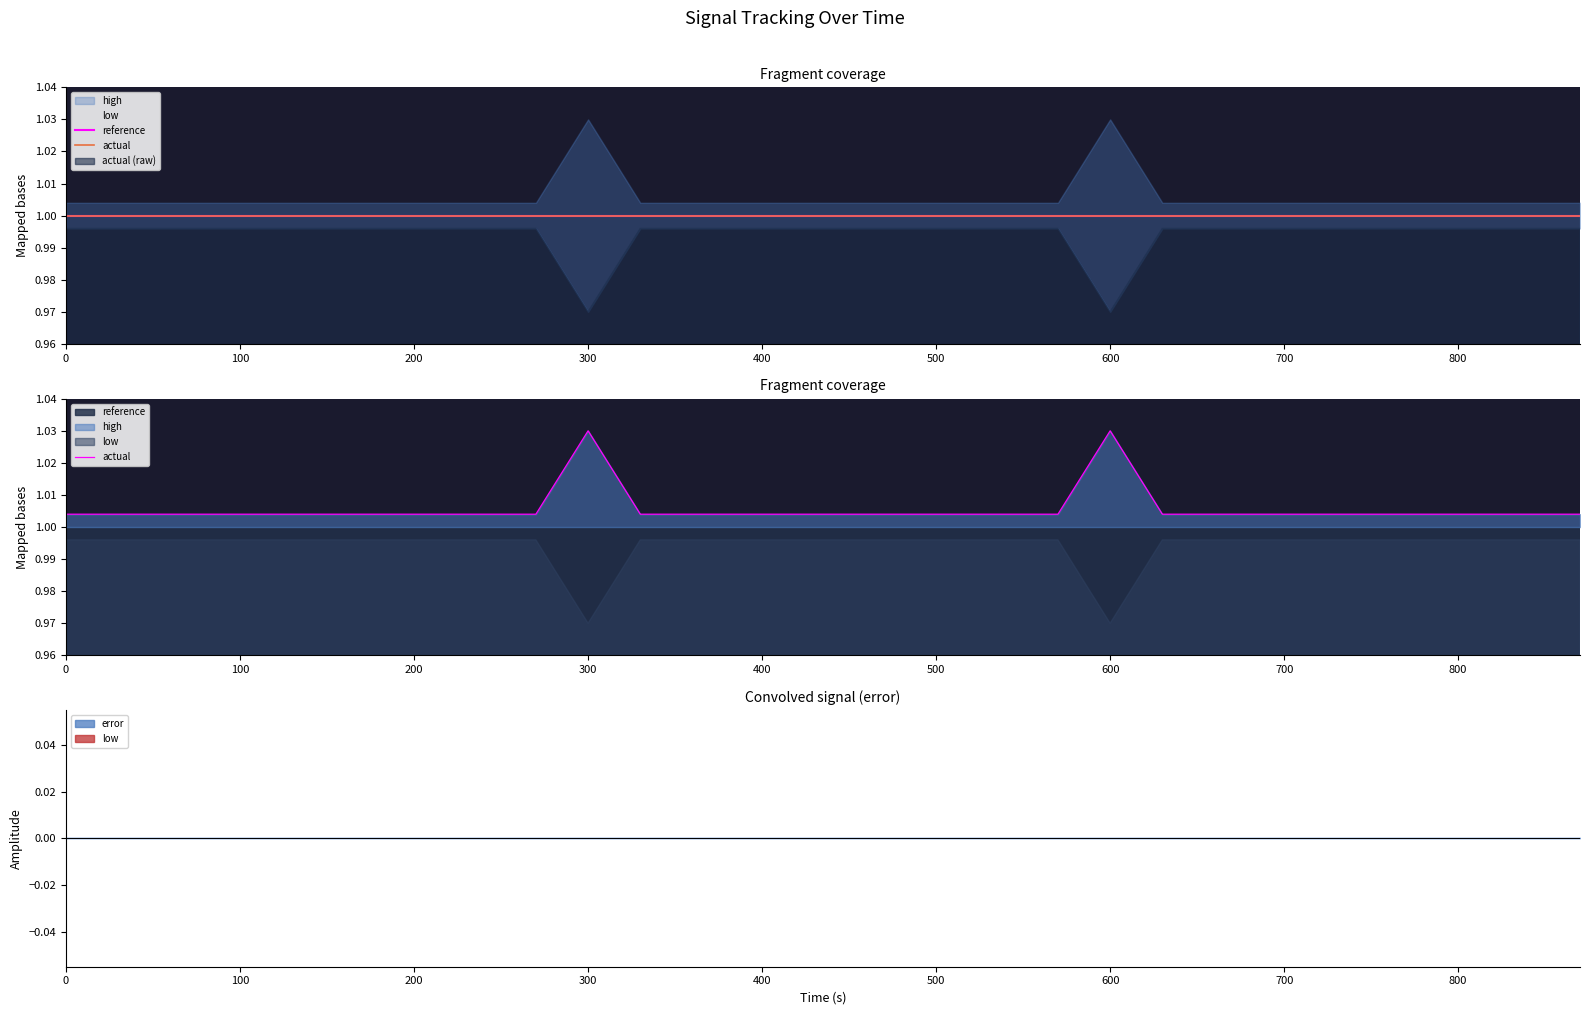

Is the value of reference at 20 greater than the value of actual at 13?

No